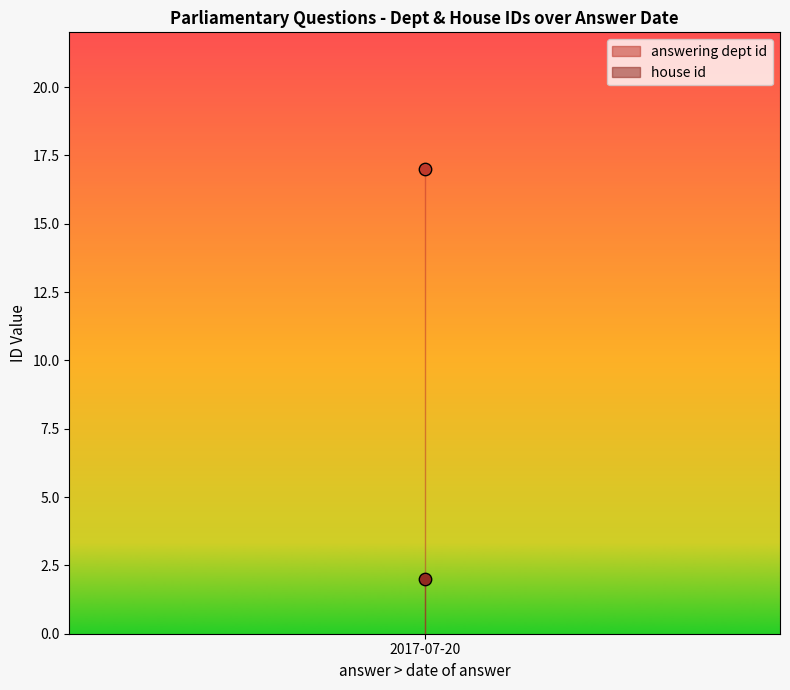

At which category is the sum across all series the highest?

2017-07-20